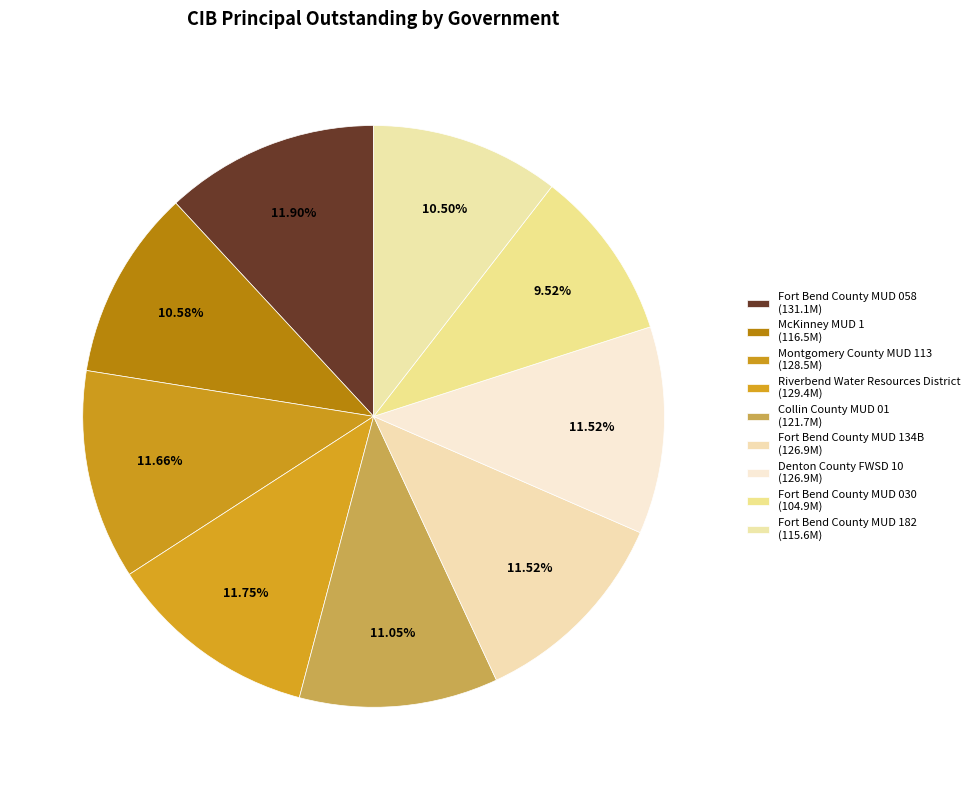

What is the smallest slice in the pie chart?

Fort Bend County MUD 030